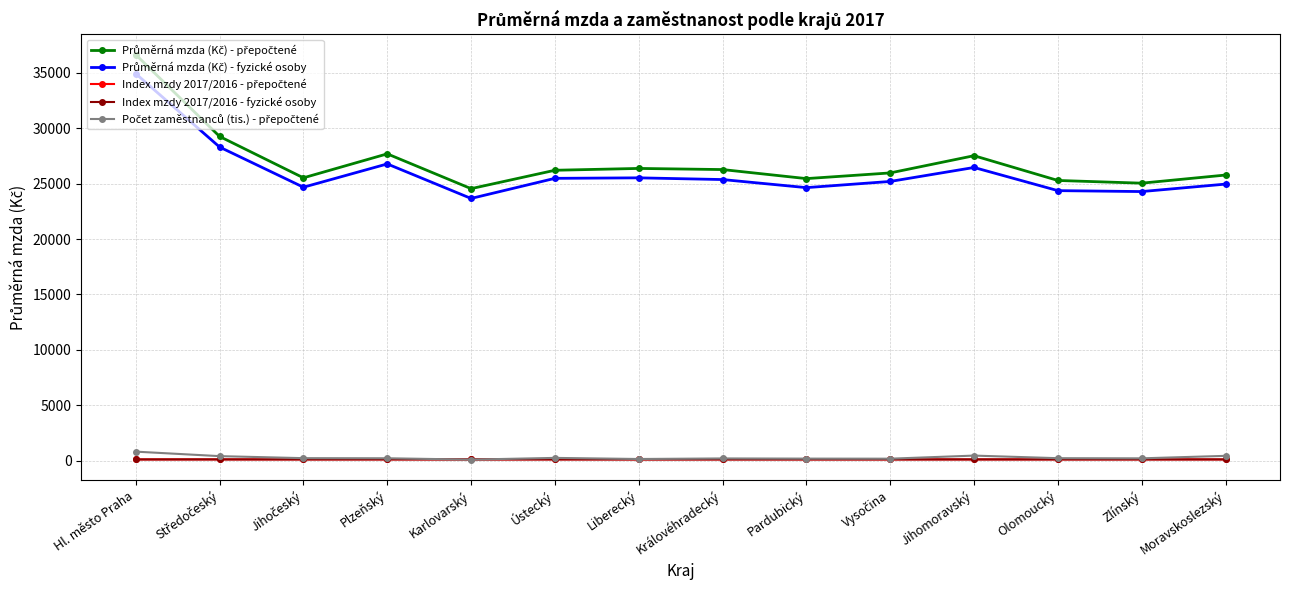

What is the label of the 7th point from the left?

Liberecký